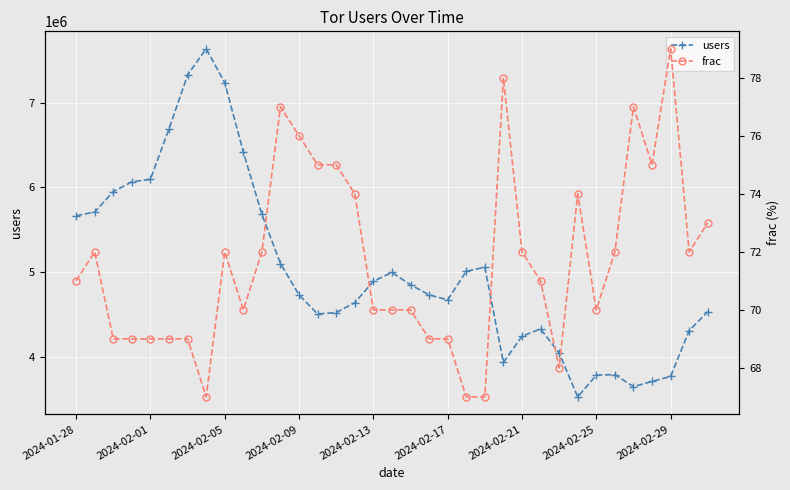

True or false: users has more than 0 interior local peaks.

True